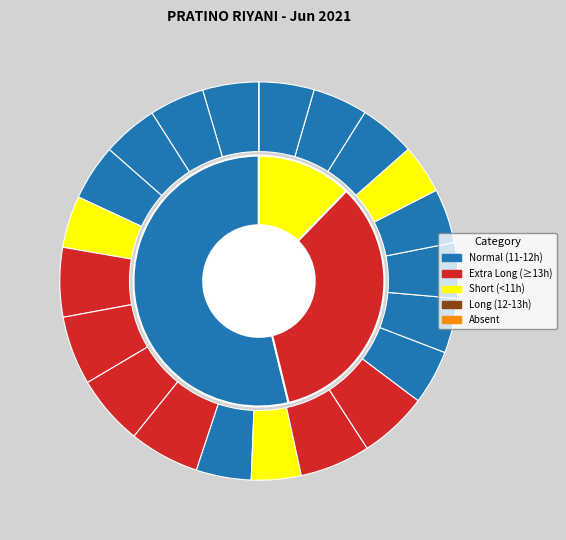

To the nearest percent, what portion does 16 represent?

4%